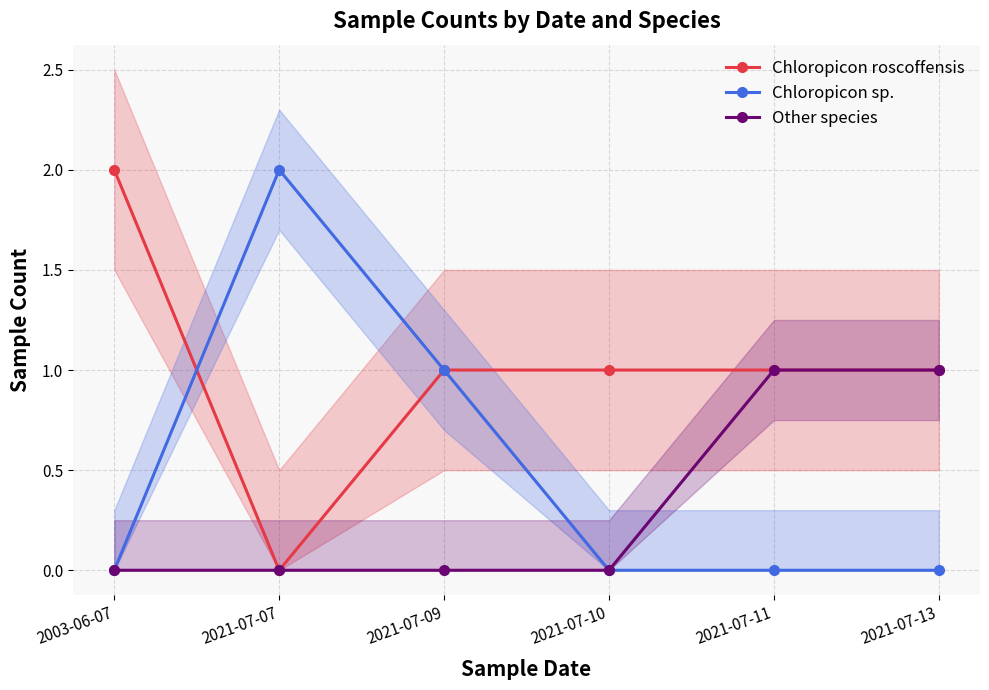

At how many categories does at least one series exceed 1?

2